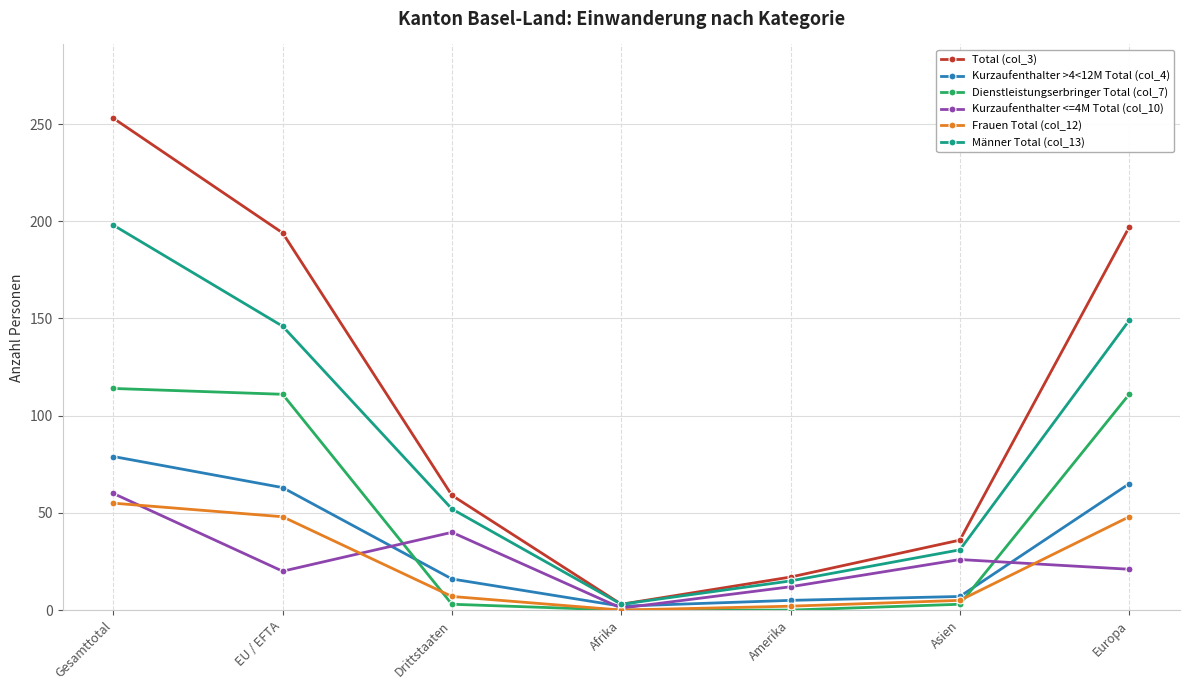

At which category is the sum across all series the highest?

Gesamttotal